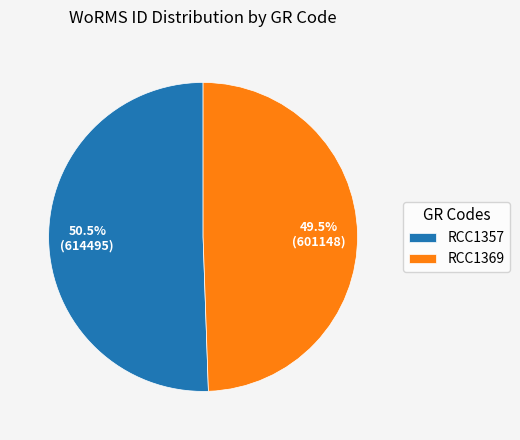

How much of the chart is everything except RCC1369?

50.5%